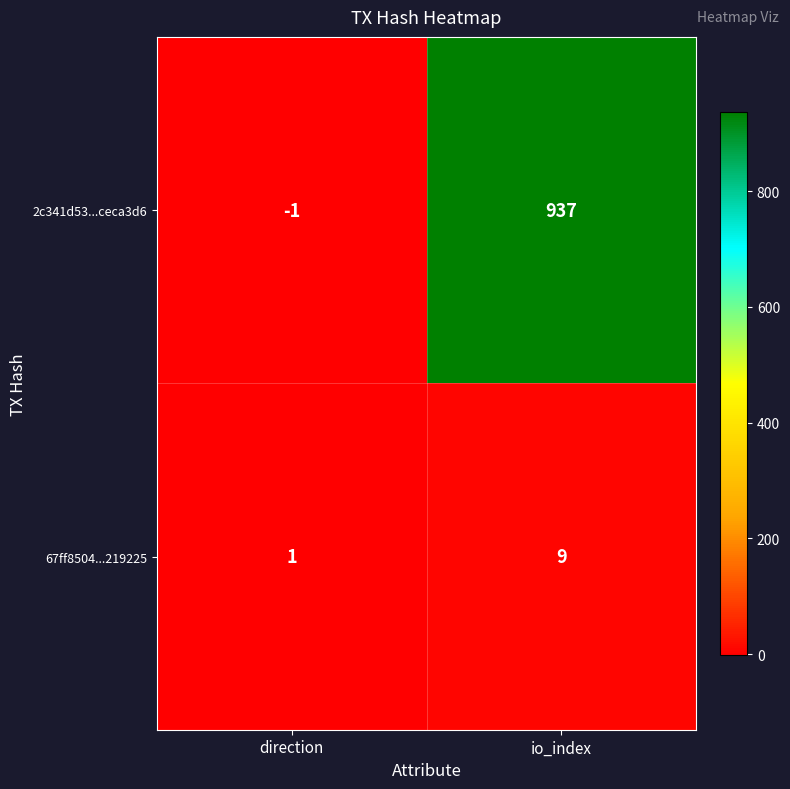

Reading left to right, what are all the values shown in this chart?

2c341d53...ceca3d6: -1	937
67ff8504...219225: 1	9